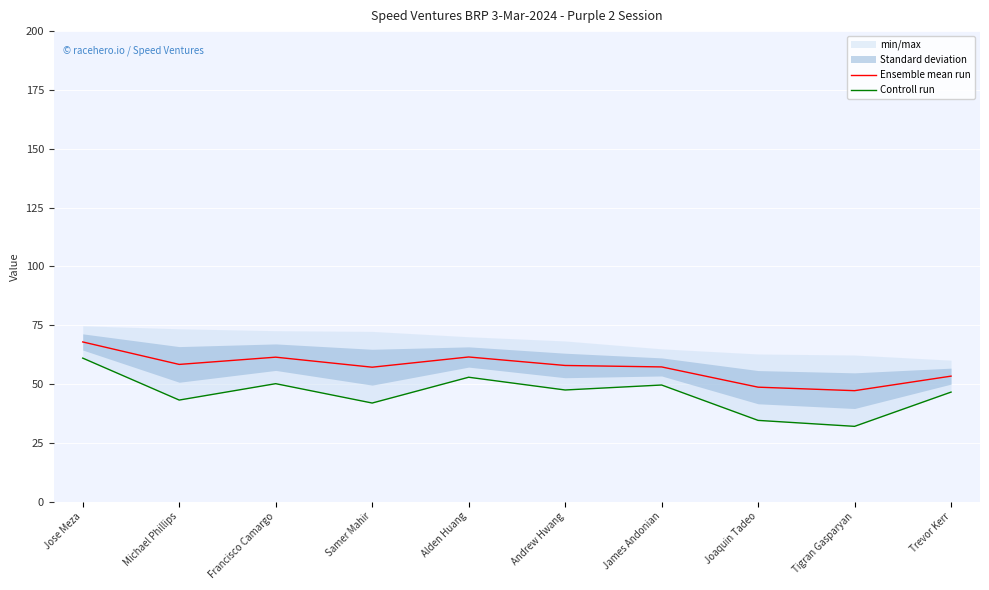

Does the chart display data point markers on the line(s)?

No